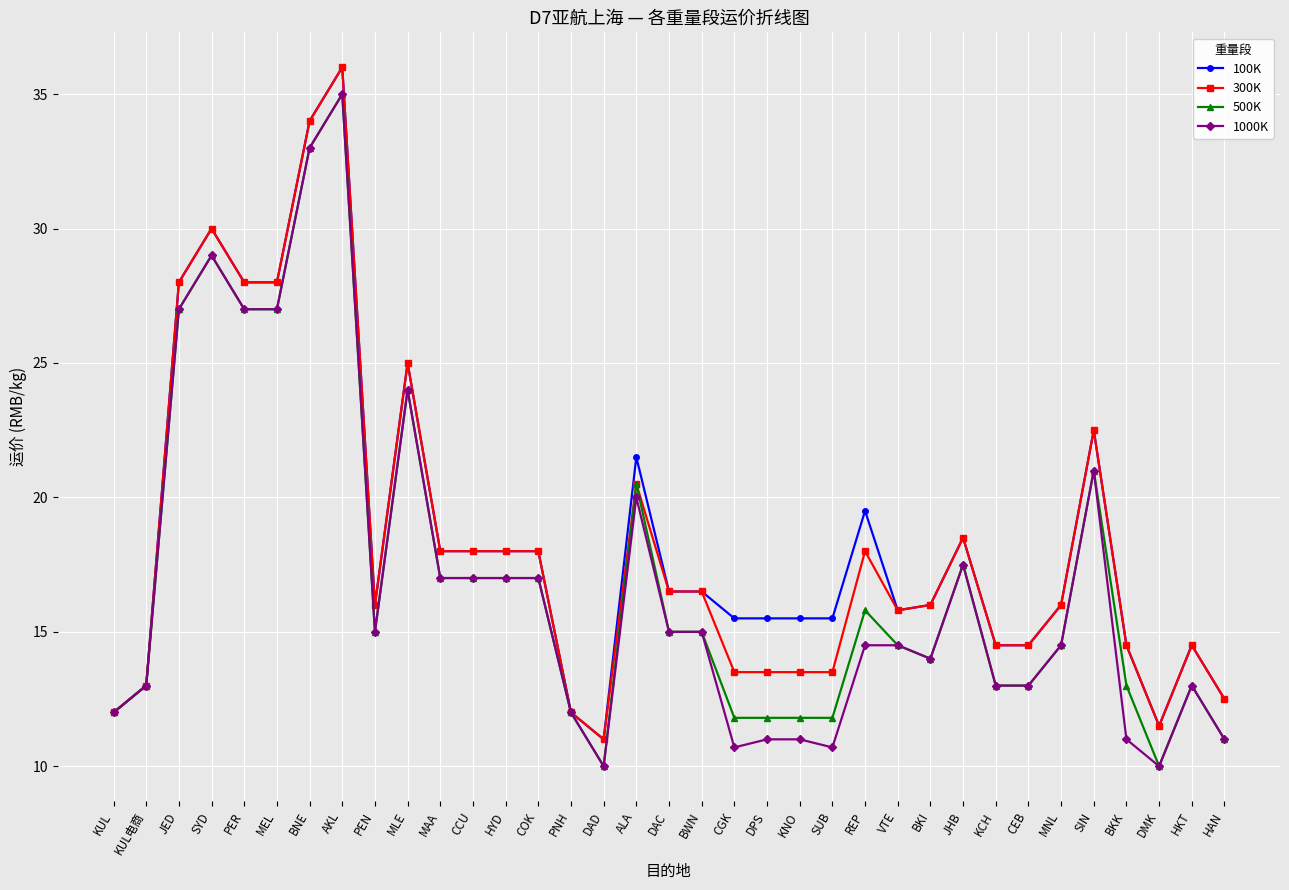

At how many categories does at least one series exceed 33?

2